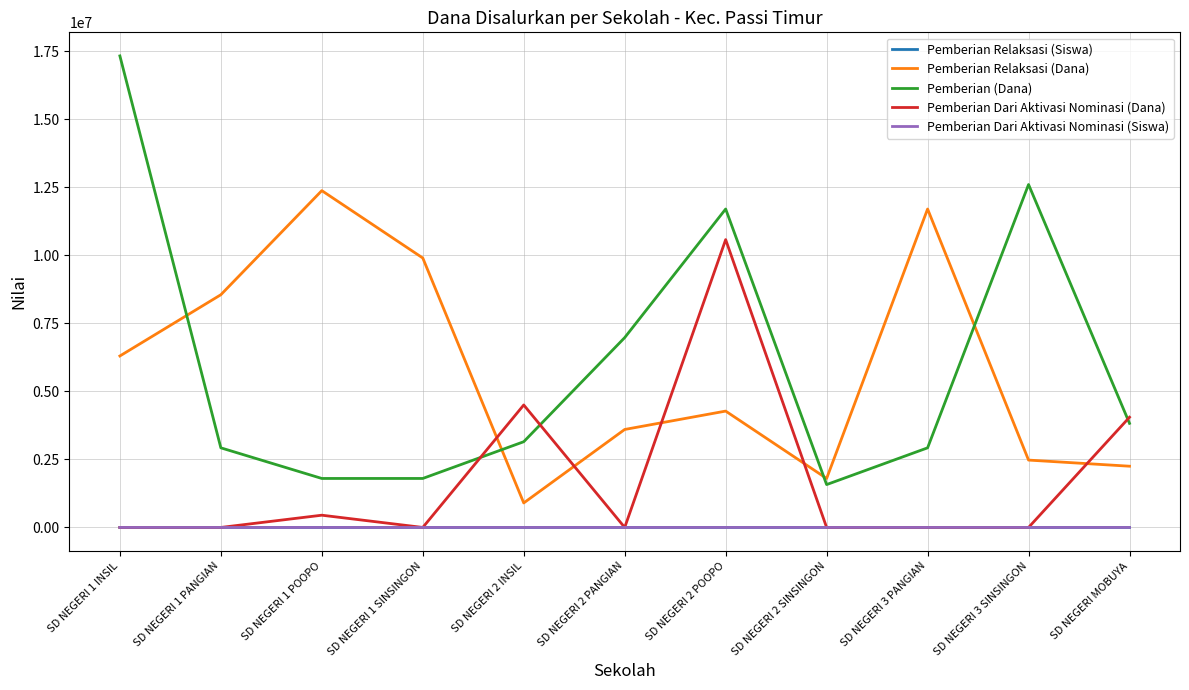

True or false: Pemberian Relaksasi (Dana) has more than 2 points higher than both neighbors.

True